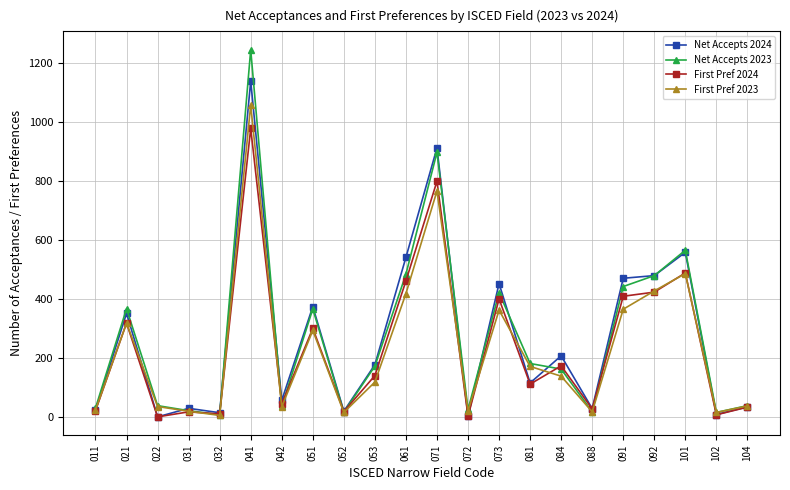

At which label is Net Accepts 2023 closest to 626?

101